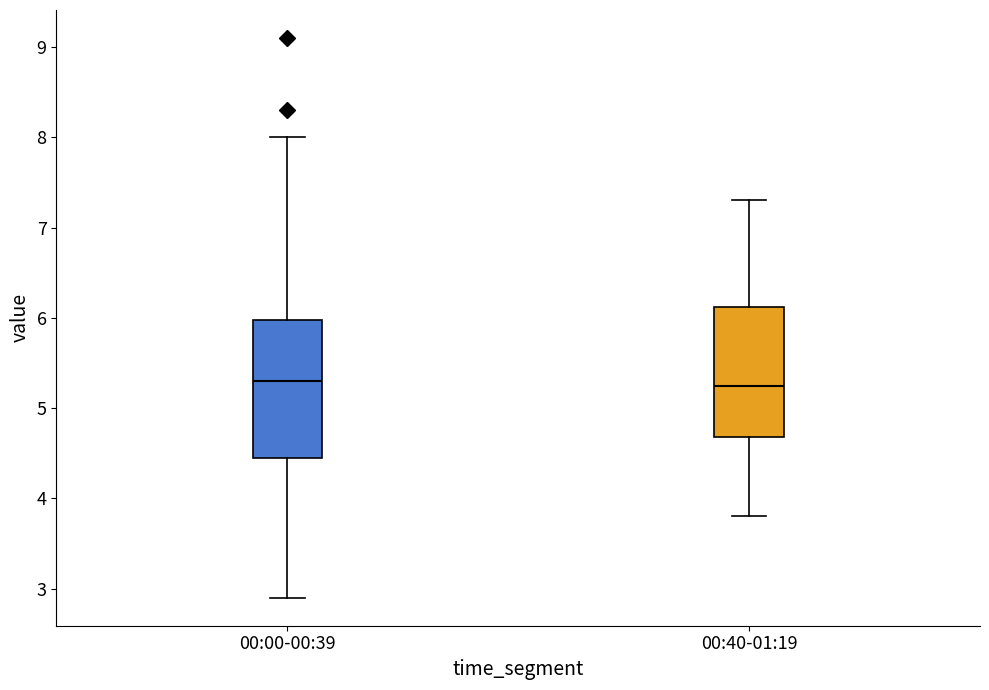

Where does the median line of the box for 00:40-01:19 sit on the y-axis? The values are not printed on the chart, so give them approximately, as read against the axis.

5.3